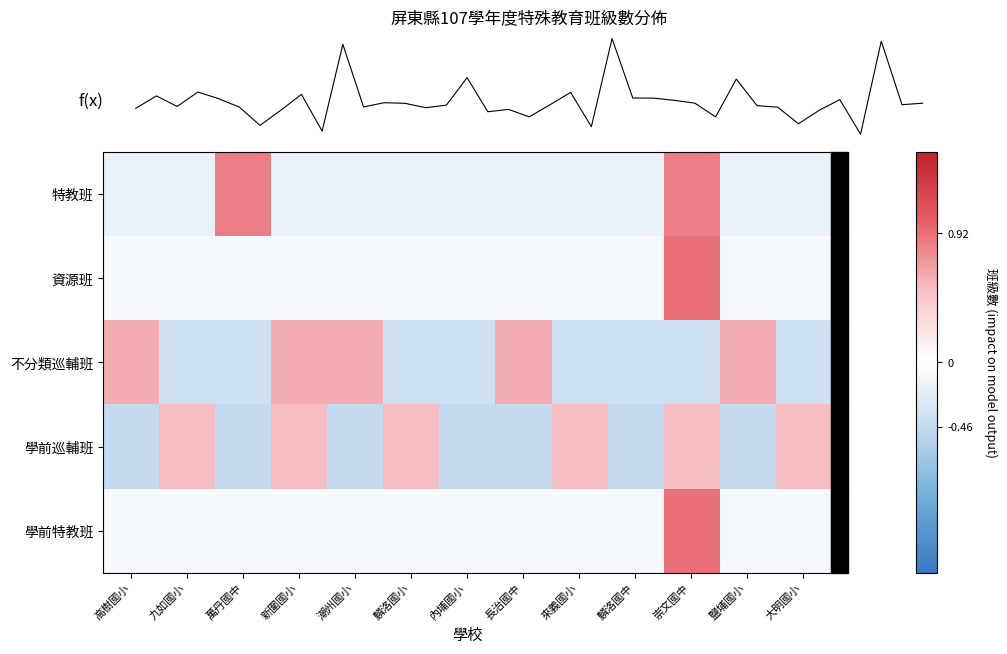

Is it true that 學前特教班 equals -0.1 at 麟洛國小?

False